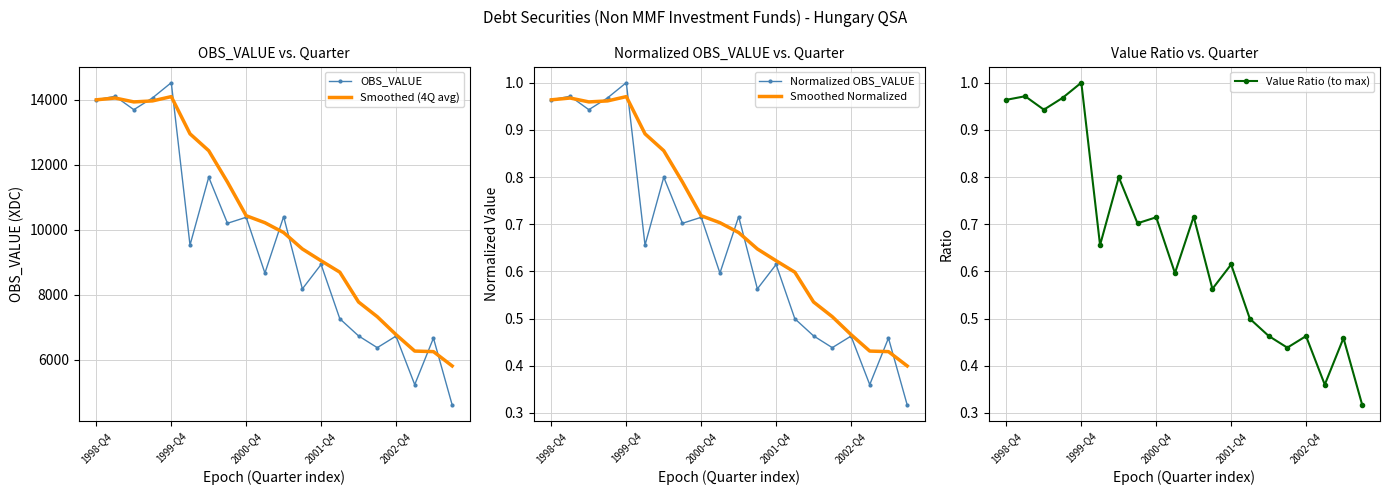

Which series has the largest total across all categories?

Smoothed (4Q avg)